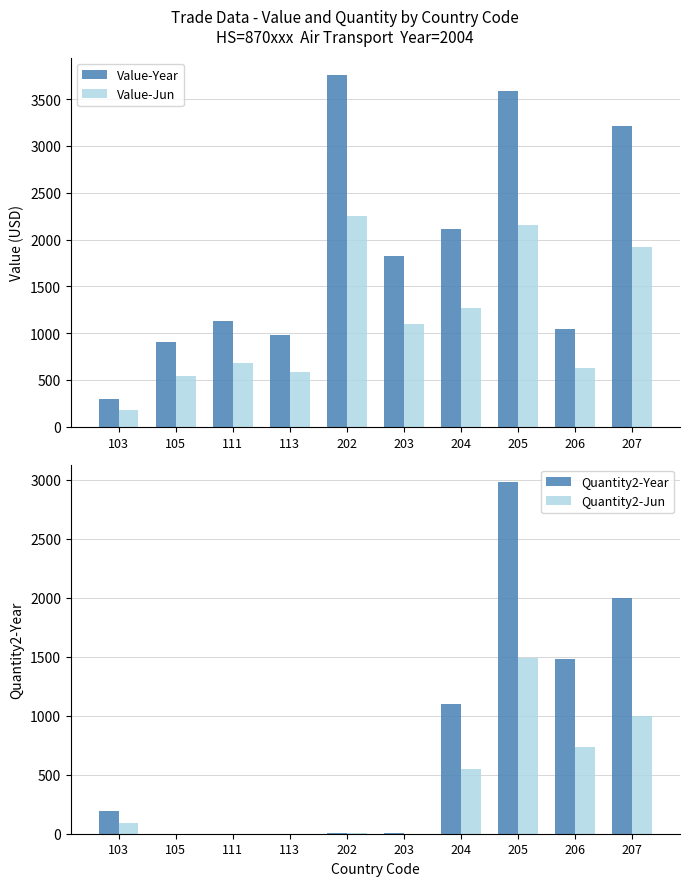

How many data points in Quantity2-Year are above 190?

4